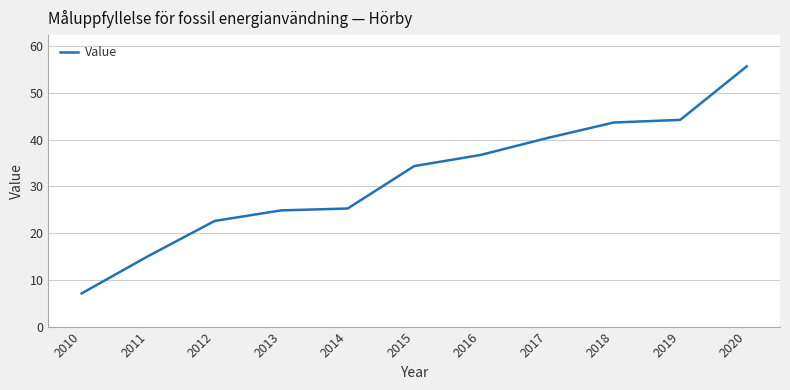

What is the difference between the values at 2016 and 2010?

29.6